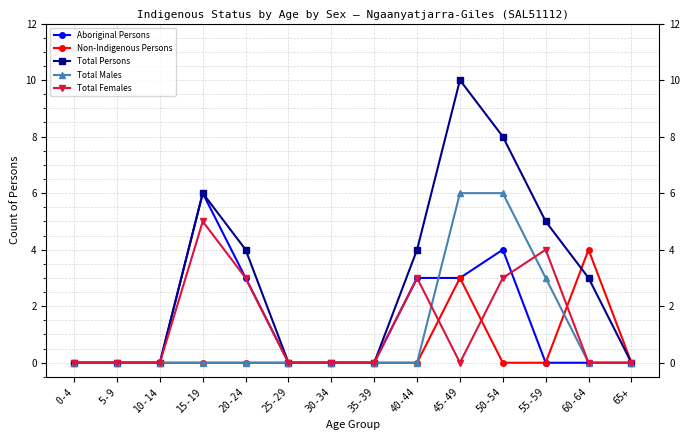

At which label does Non-Indigenous Persons reach its peak?

60-64